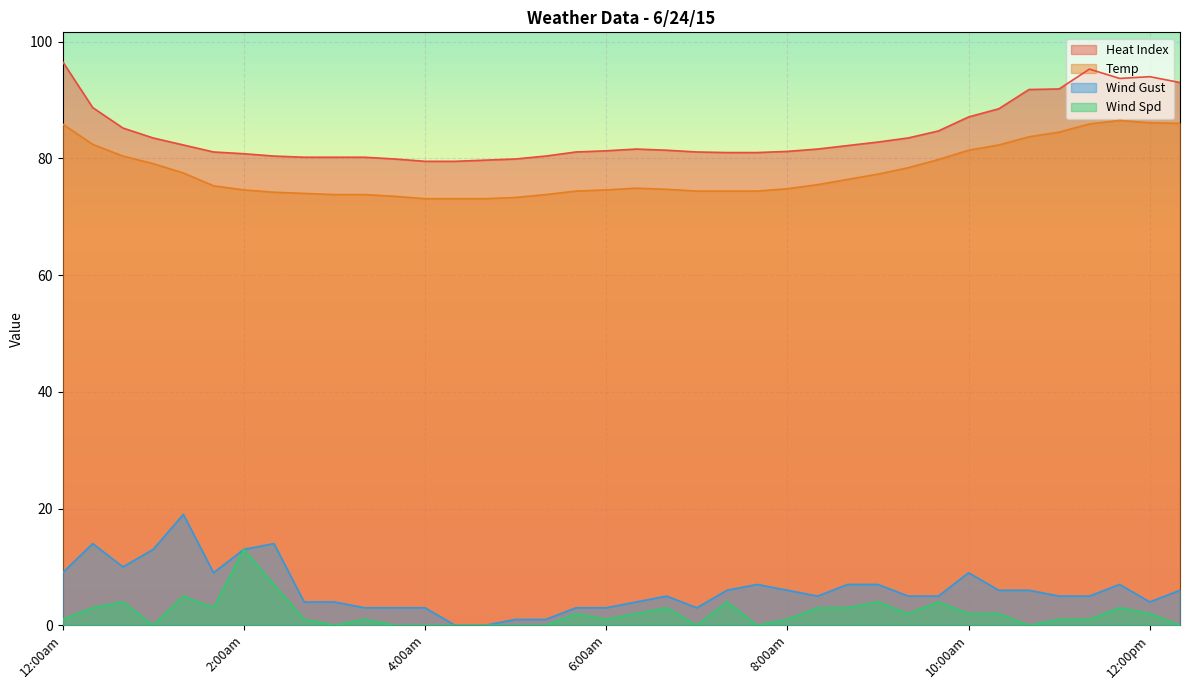

What is the average value of the Heat Index series?

84.2